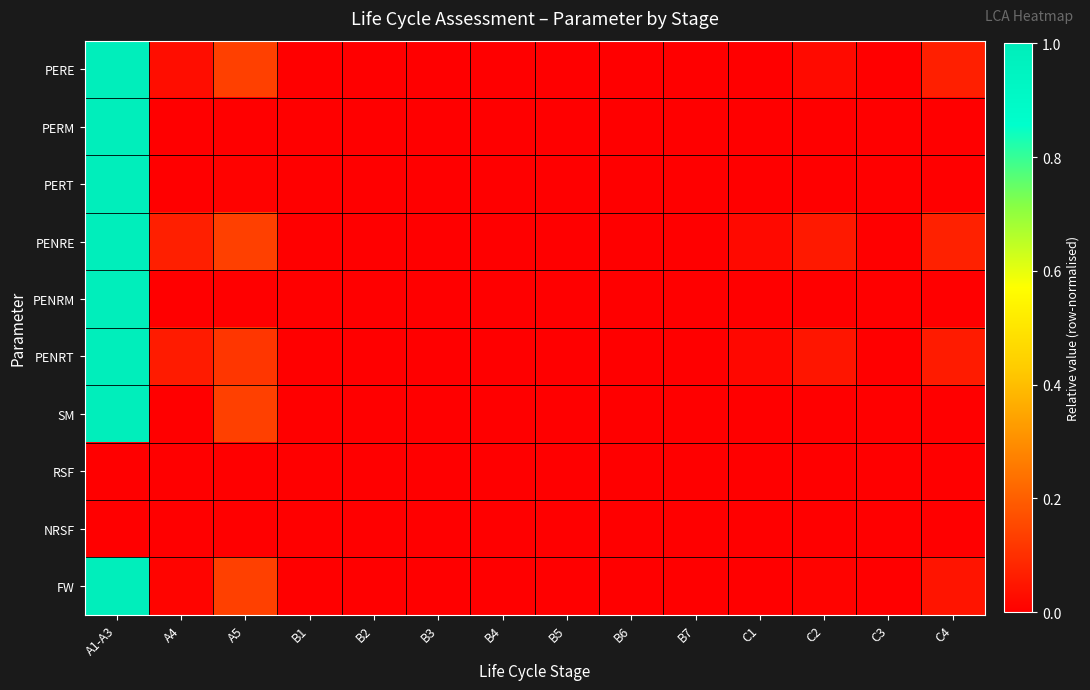

Which has a higher value, A4 or B2?

A4